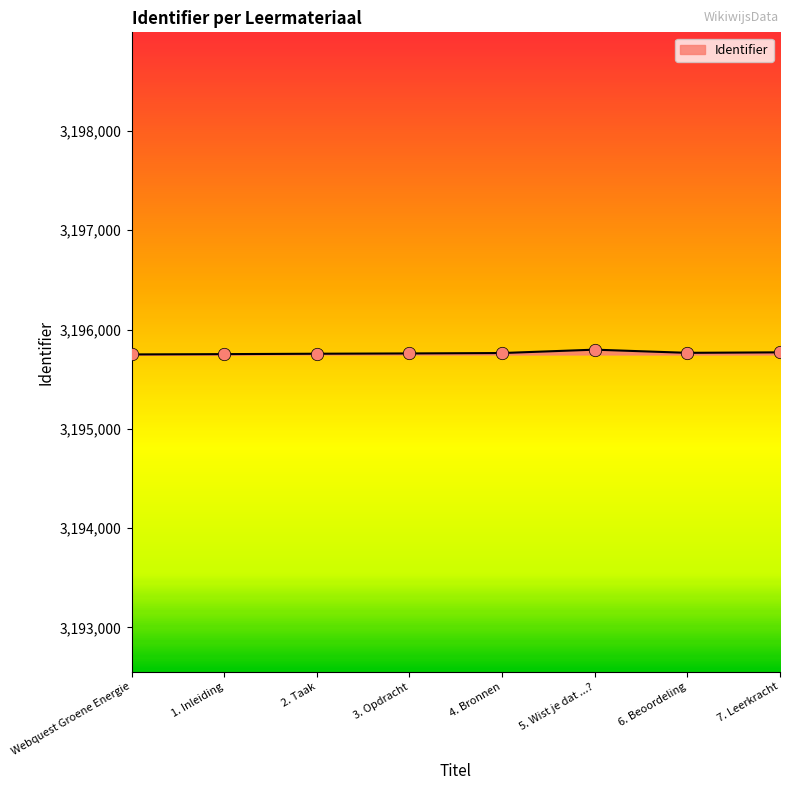

Approximately how many times larger is the value at 4. Bronnen compared to 5. Wist je dat ...??

1.0